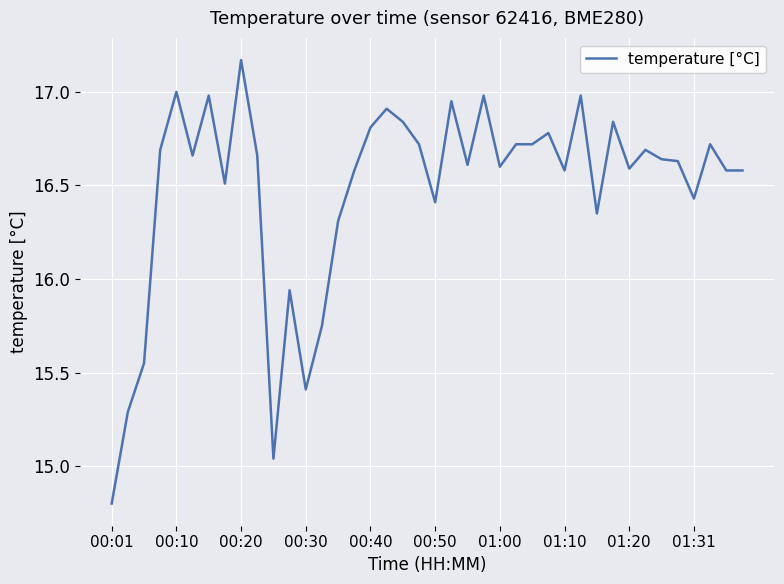

What is the minimum value shown in the chart?

14.8